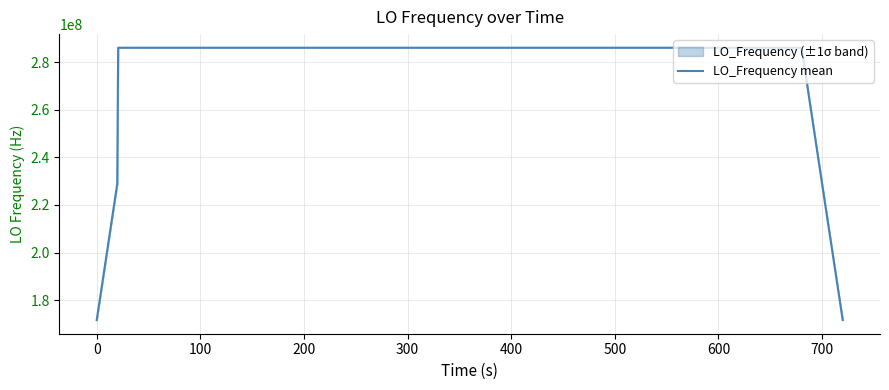

What is the average value?

277465590.7